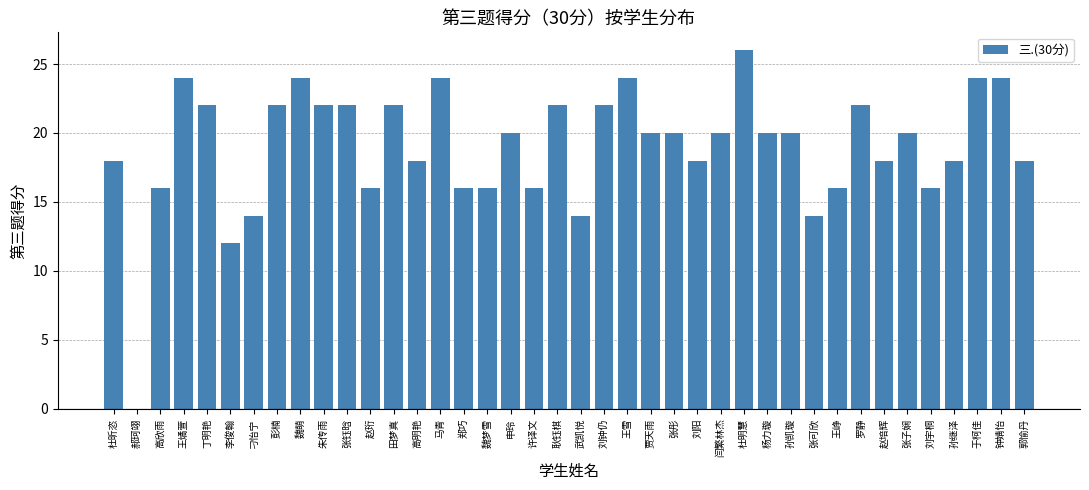

At which label does the data first exceed 20?

王燏萱